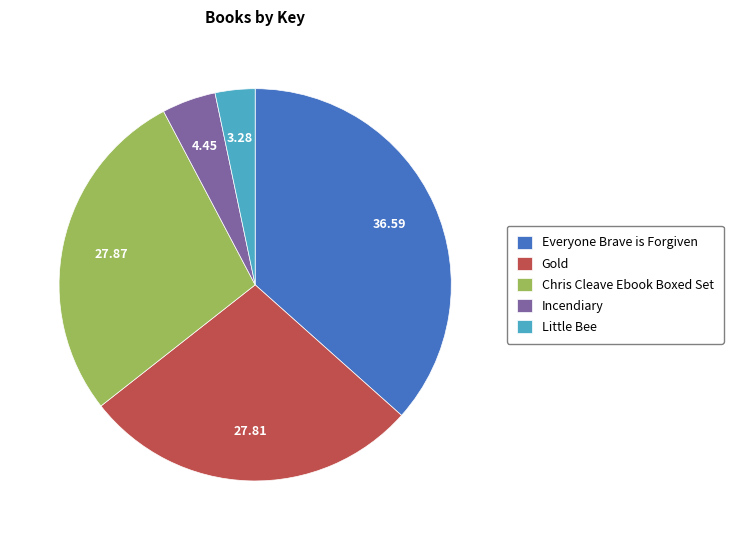

Do Everyone Brave is Forgiven and Gold together represent more than half of the pie?

Yes